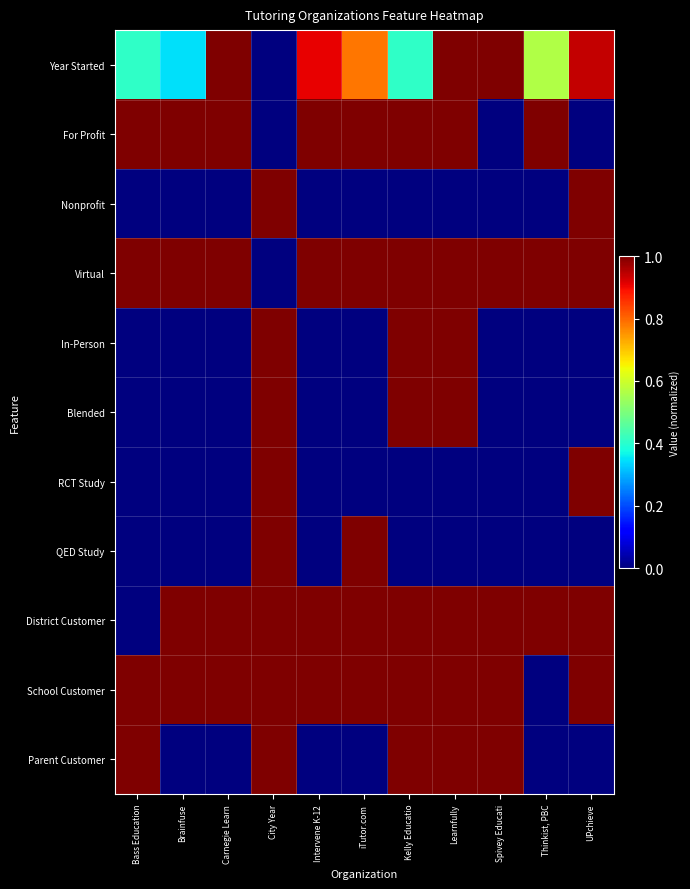

Reading right to left, extract all data points from this chart.

Year Started: UPchieve=0.9	Thinkist, PBC=0.6	Spivey Educati=1.0	Learnfully=1.0	Kelly Educatio=0.4	iTutor.com=0.8	Intervene K-12=0.9	City Year=0.0	Carnegie Learn=1.0	Brainfuse=0.3	Bass Education=0.4
For Profit: UPchieve=0.0	Thinkist, PBC=1.0	Spivey Educati=0.0	Learnfully=1.0	Kelly Educatio=1.0	iTutor.com=1.0	Intervene K-12=1.0	City Year=0.0	Carnegie Learn=1.0	Brainfuse=1.0	Bass Education=1.0
Nonprofit: UPchieve=1.0	Thinkist, PBC=0.0	Spivey Educati=0.0	Learnfully=0.0	Kelly Educatio=0.0	iTutor.com=0.0	Intervene K-12=0.0	City Year=1.0	Carnegie Learn=0.0	Brainfuse=0.0	Bass Education=0.0
Virtual: UPchieve=1.0	Thinkist, PBC=1.0	Spivey Educati=1.0	Learnfully=1.0	Kelly Educatio=1.0	iTutor.com=1.0	Intervene K-12=1.0	City Year=0.0	Carnegie Learn=1.0	Brainfuse=1.0	Bass Education=1.0
In-Person: UPchieve=0.0	Thinkist, PBC=0.0	Spivey Educati=0.0	Learnfully=1.0	Kelly Educatio=1.0	iTutor.com=0.0	Intervene K-12=0.0	City Year=1.0	Carnegie Learn=0.0	Brainfuse=0.0	Bass Education=0.0
Blended: UPchieve=0.0	Thinkist, PBC=0.0	Spivey Educati=0.0	Learnfully=1.0	Kelly Educatio=1.0	iTutor.com=0.0	Intervene K-12=0.0	City Year=1.0	Carnegie Learn=0.0	Brainfuse=0.0	Bass Education=0.0
RCT Study: UPchieve=1.0	Thinkist, PBC=0.0	Spivey Educati=0.0	Learnfully=0.0	Kelly Educatio=0.0	iTutor.com=0.0	Intervene K-12=0.0	City Year=1.0	Carnegie Learn=0.0	Brainfuse=0.0	Bass Education=0.0
QED Study: UPchieve=0.0	Thinkist, PBC=0.0	Spivey Educati=0.0	Learnfully=0.0	Kelly Educatio=0.0	iTutor.com=1.0	Intervene K-12=0.0	City Year=1.0	Carnegie Learn=0.0	Brainfuse=0.0	Bass Education=0.0
District Customer: UPchieve=1.0	Thinkist, PBC=1.0	Spivey Educati=1.0	Learnfully=1.0	Kelly Educatio=1.0	iTutor.com=1.0	Intervene K-12=1.0	City Year=1.0	Carnegie Learn=1.0	Brainfuse=1.0	Bass Education=0.0
School Customer: UPchieve=1.0	Thinkist, PBC=0.0	Spivey Educati=1.0	Learnfully=1.0	Kelly Educatio=1.0	iTutor.com=1.0	Intervene K-12=1.0	City Year=1.0	Carnegie Learn=1.0	Brainfuse=1.0	Bass Education=1.0
Parent Customer: UPchieve=0.0	Thinkist, PBC=0.0	Spivey Educati=1.0	Learnfully=1.0	Kelly Educatio=1.0	iTutor.com=0.0	Intervene K-12=0.0	City Year=1.0	Carnegie Learn=0.0	Brainfuse=0.0	Bass Education=1.0